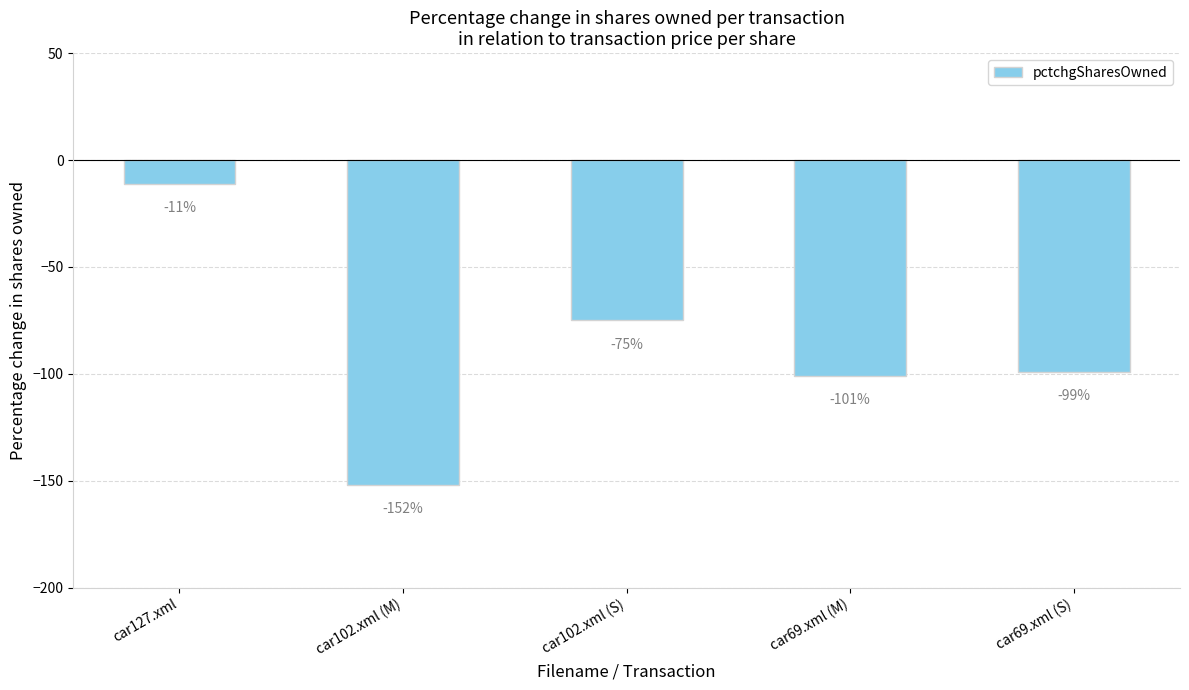

Are the bars horizontal?

No